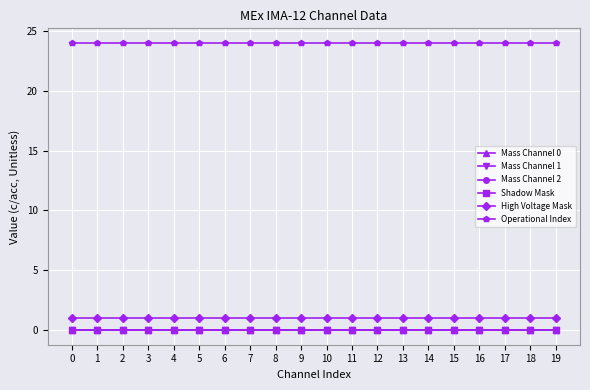

What is the greatest value displayed?

24